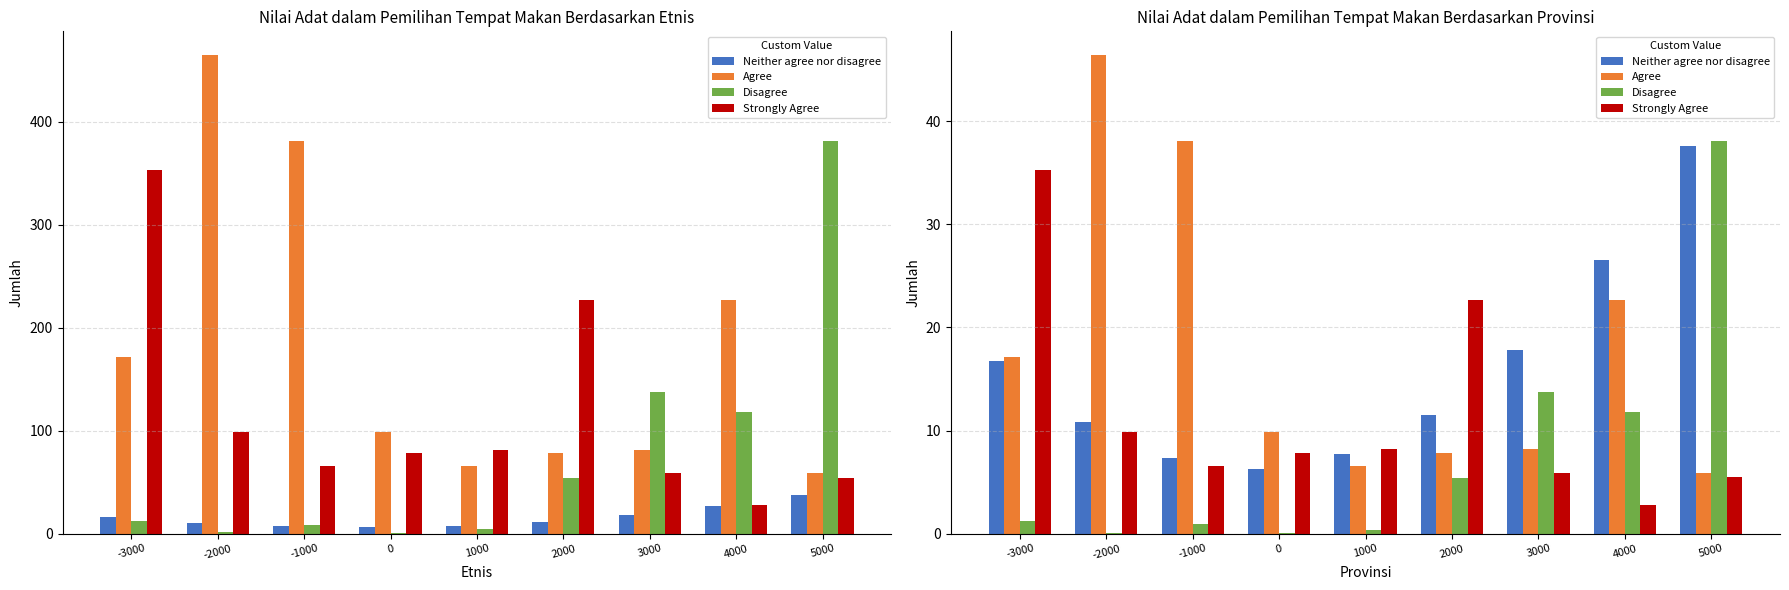

List the series in order of their peak value, highest first.

Agree, Disagree, Neither agree nor disagree, Strongly Agree